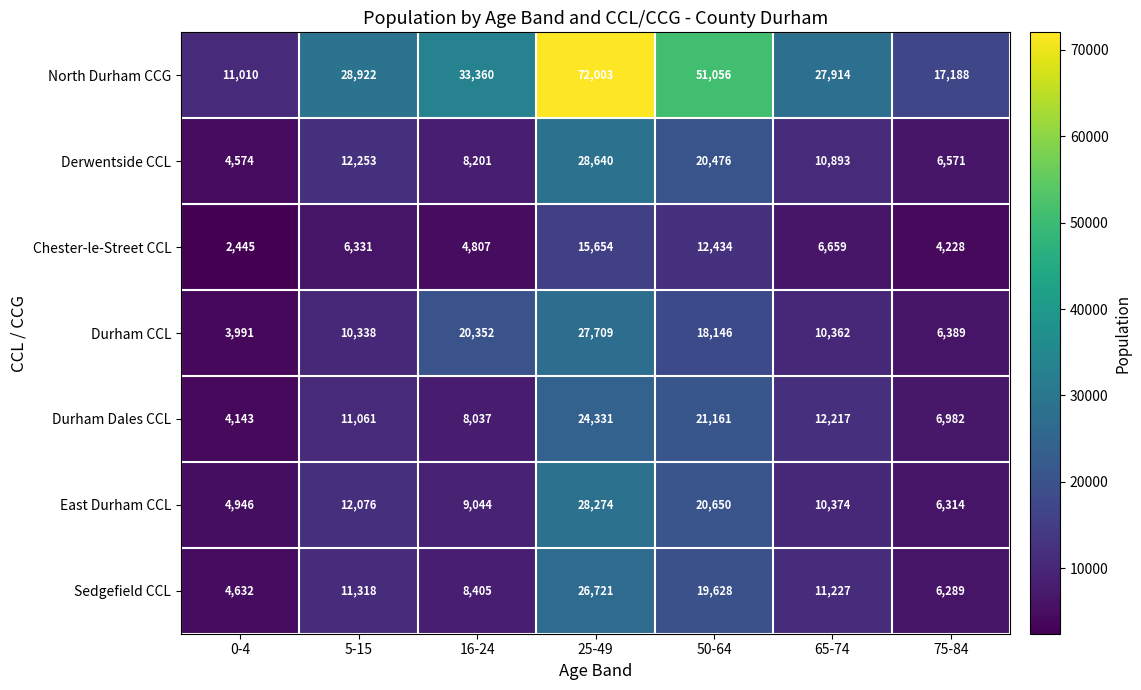

Rank the categories by Derwentside CCL value from highest to lowest.

25-49, 50-64, 5-15, 65-74, 16-24, 75-84, 0-4